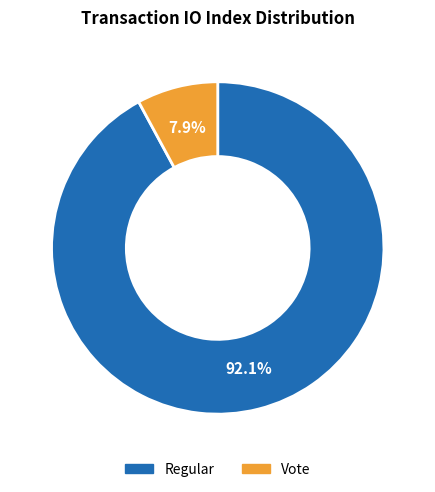

Does any single category account for the majority?

Yes